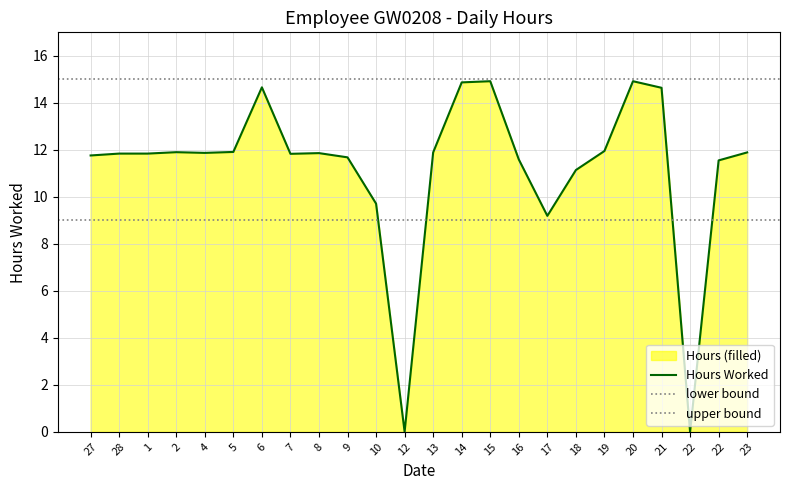

At which category does the data reach its first local peak?

2